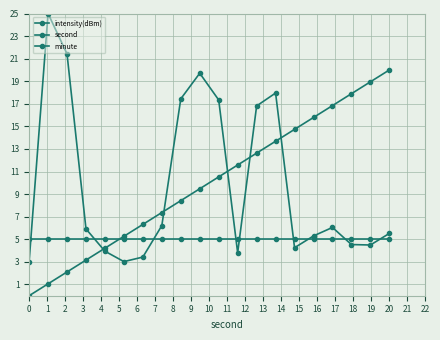

How many lines are shown in the chart?

3